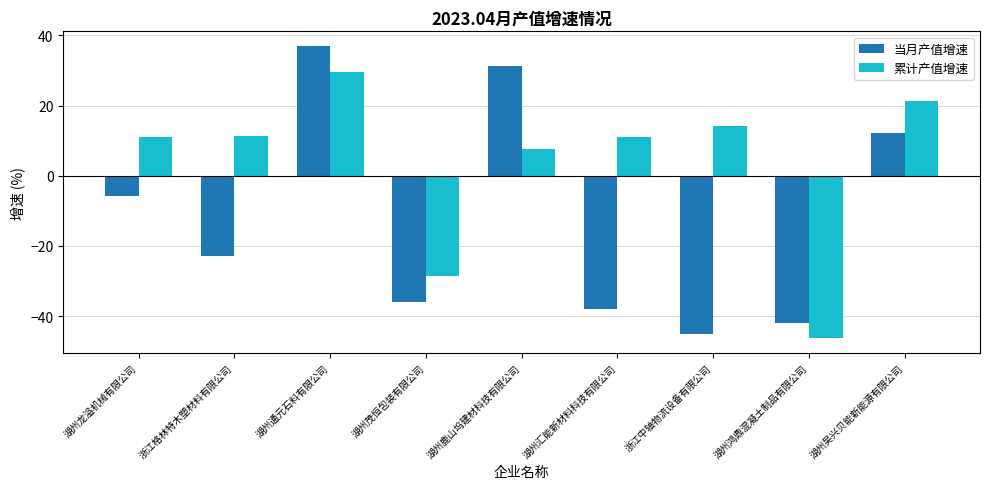

At which label does 累计产值增速 reach its peak?

湖州通元石料有限公司